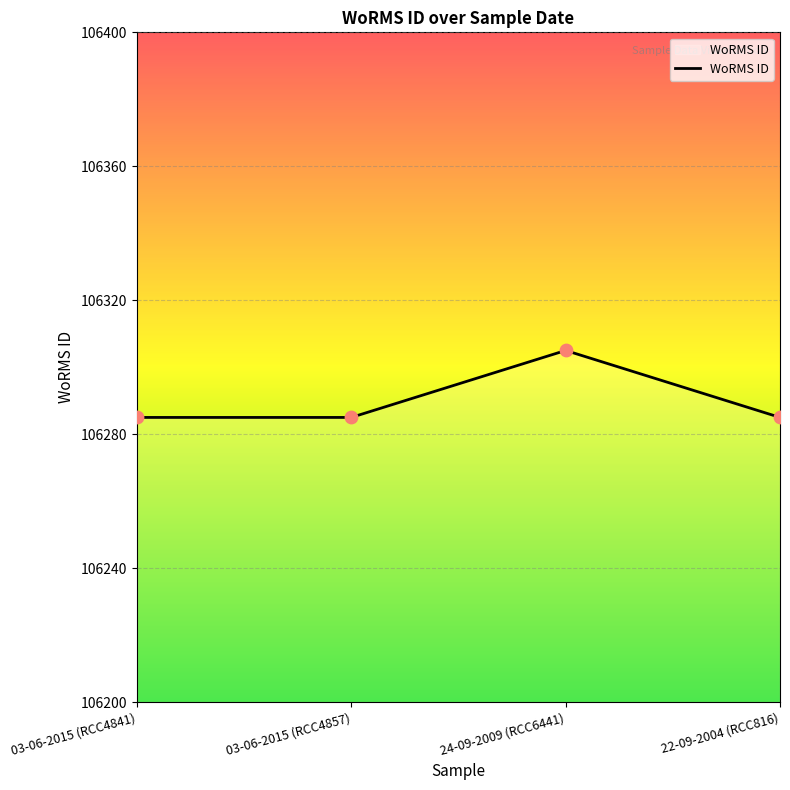

Approximately how many times larger is the value at 22-09-2004 (RCC816) compared to 03-06-2015 (RCC4841)?

1.0